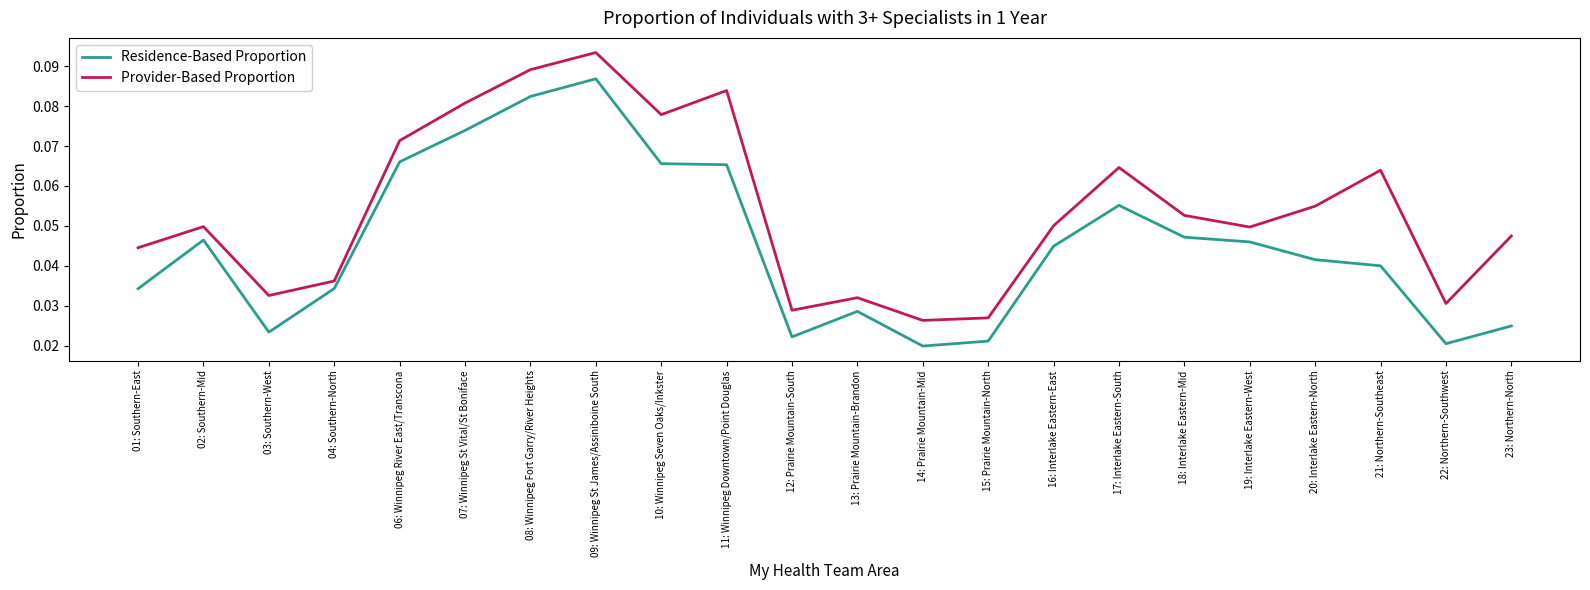

Which series has the largest total across all categories?

Provider-Based Proportion